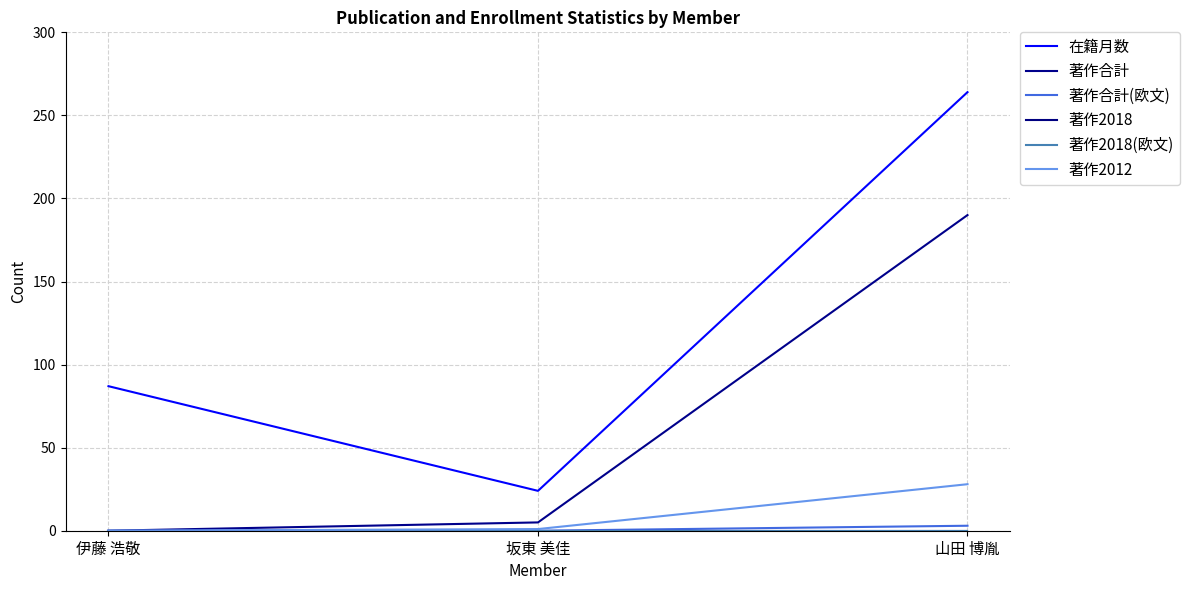

The 在籍月数 series shows 39 at 坂東 美佳. True or false?

False